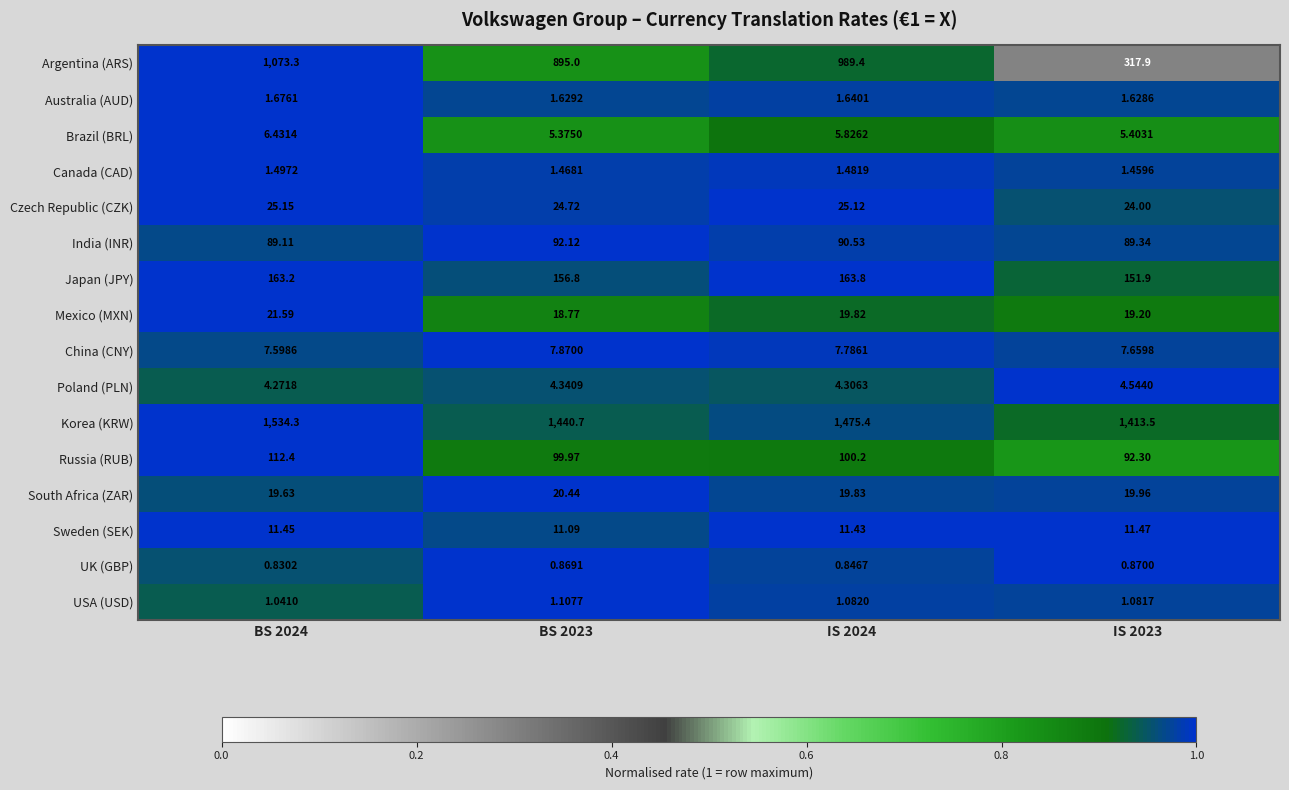

What is the total value across all series at BS 2024?

3073.5